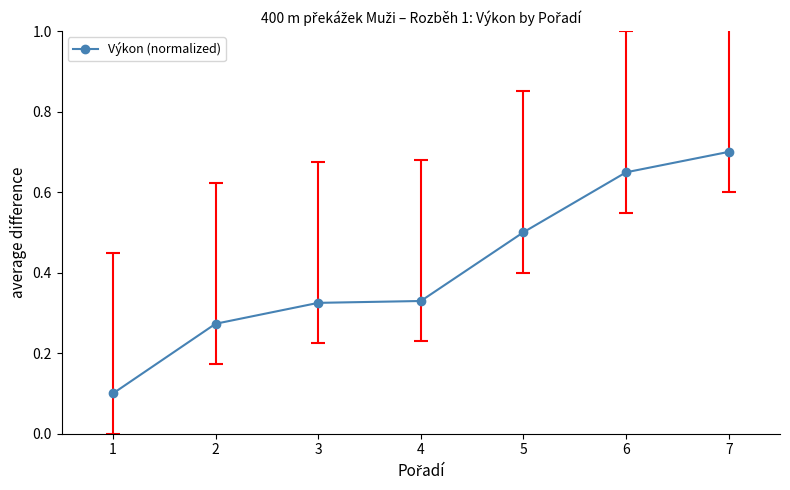

What is the value of the 7th point from the left?

0.7